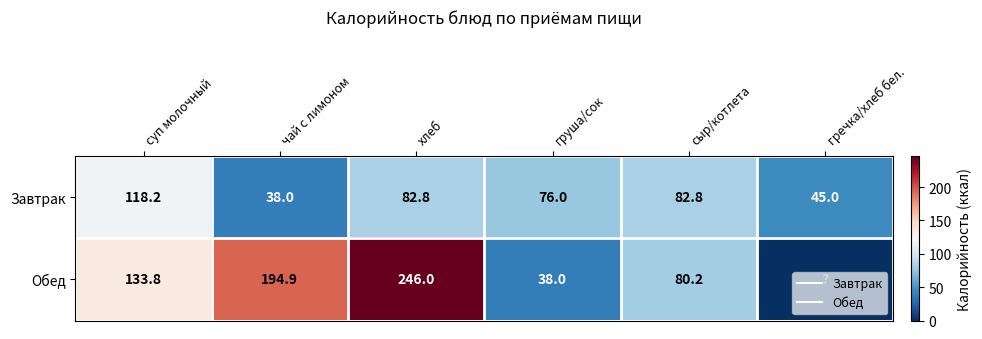

What is the spread (max minus min) of values at сыр/котлета?

2.5